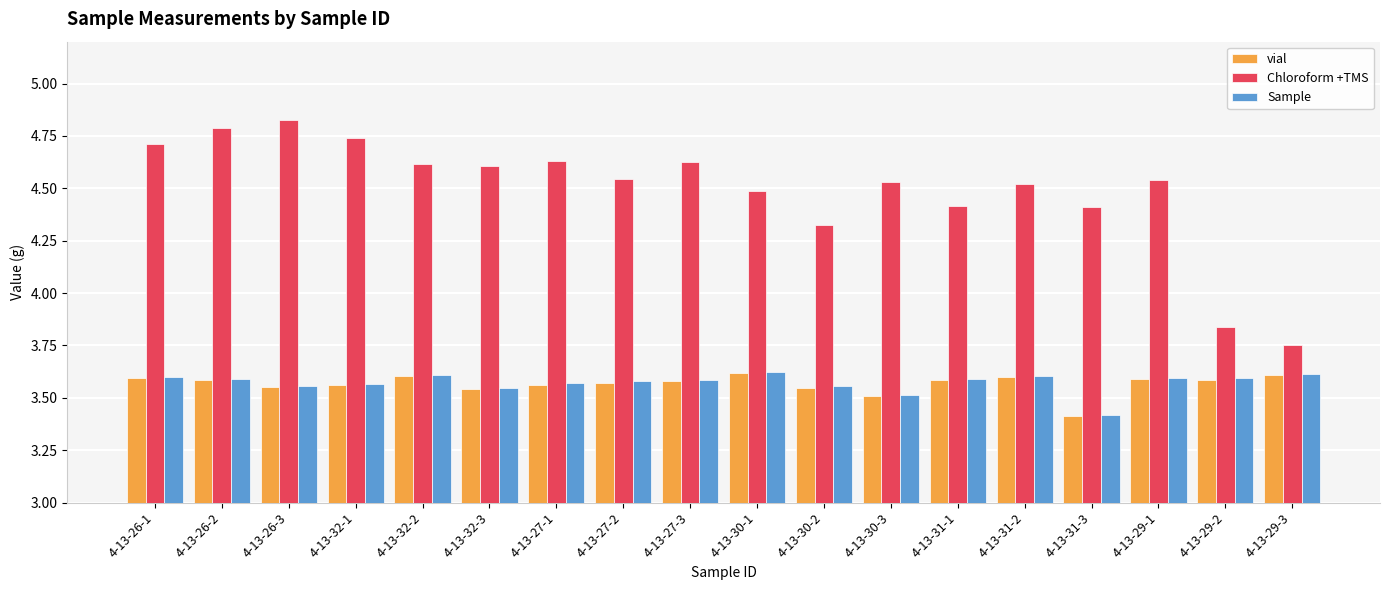

What are all the series names shown in the legend?

vial, Chloroform +TMS, Sample